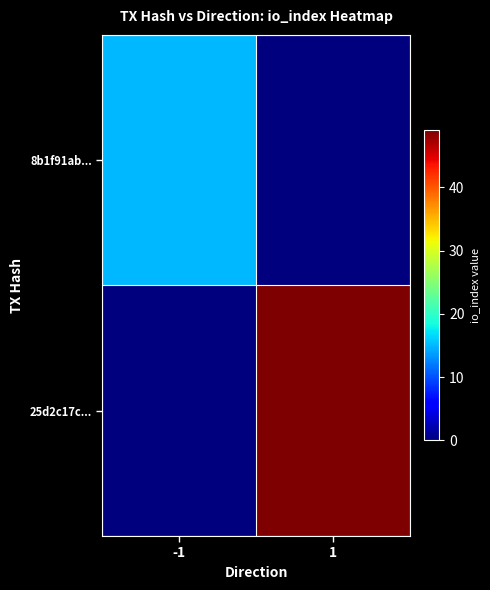

At how many categories does at least one series exceed 46?

1